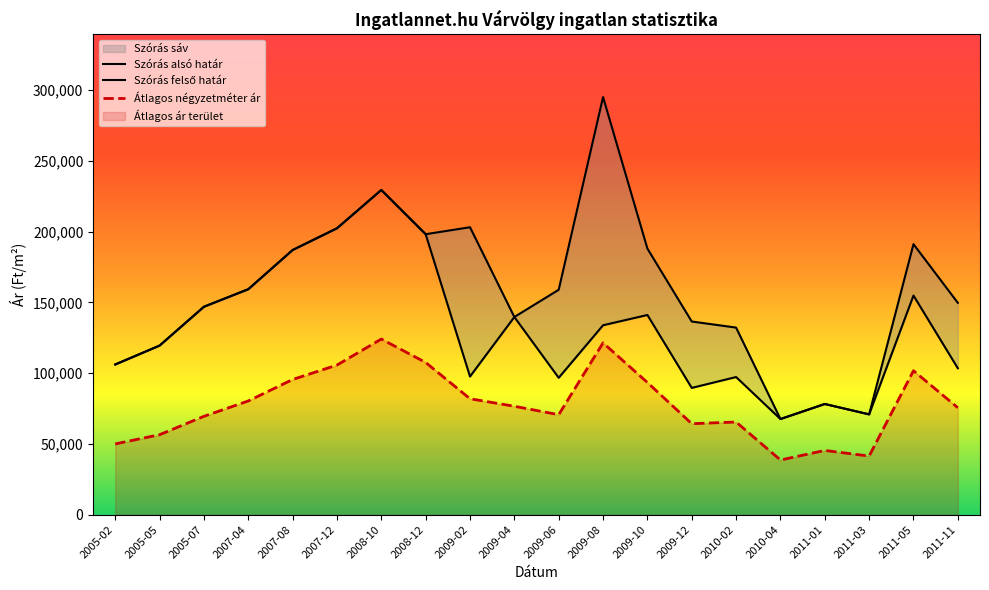

Which series has the largest range (max minus min)?

Szórás felső határ